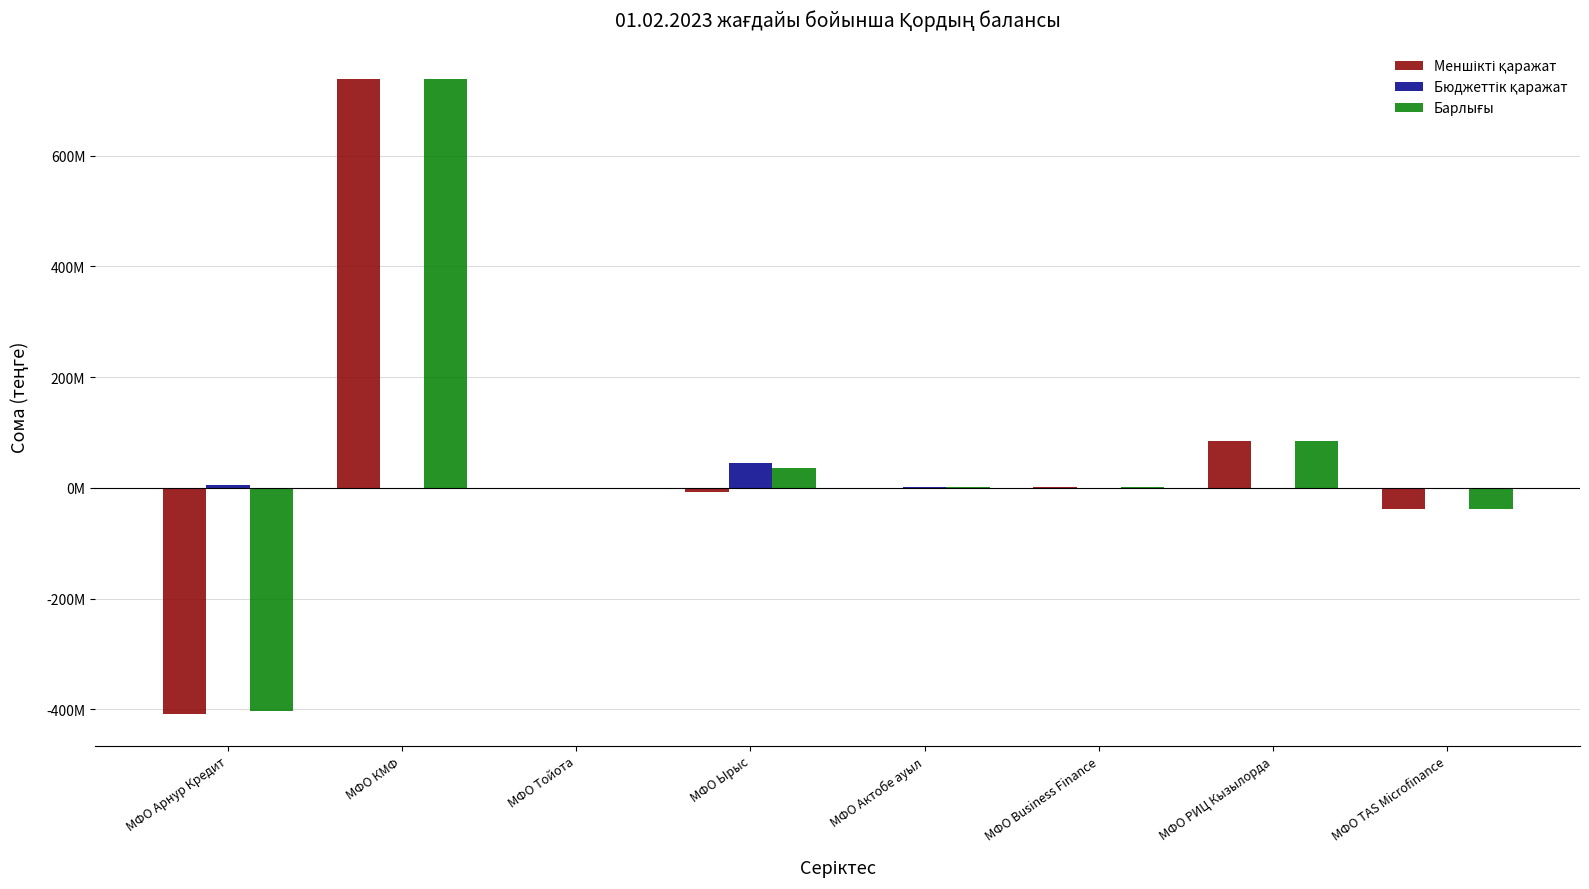

True or false: Барлығы has a value of 151368841.2 at МФО КМФ.

False